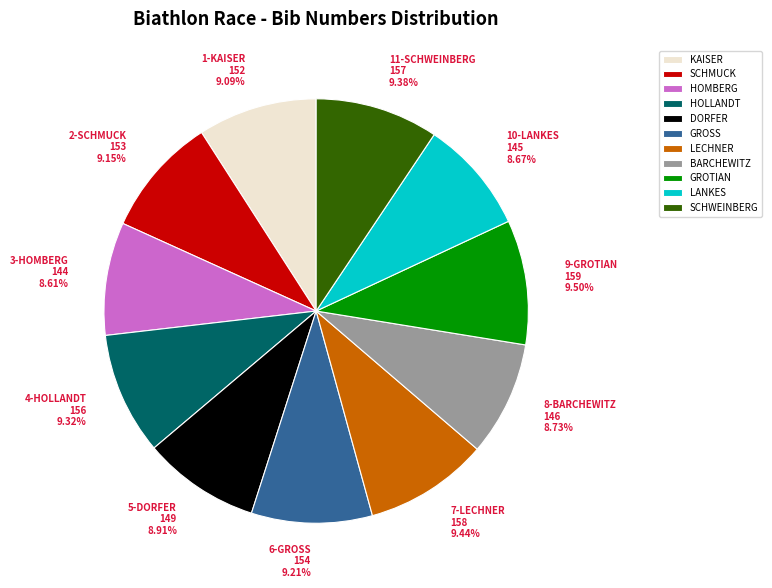

What percentage is the 3-HOMBERG slice, to the nearest percent?

9%